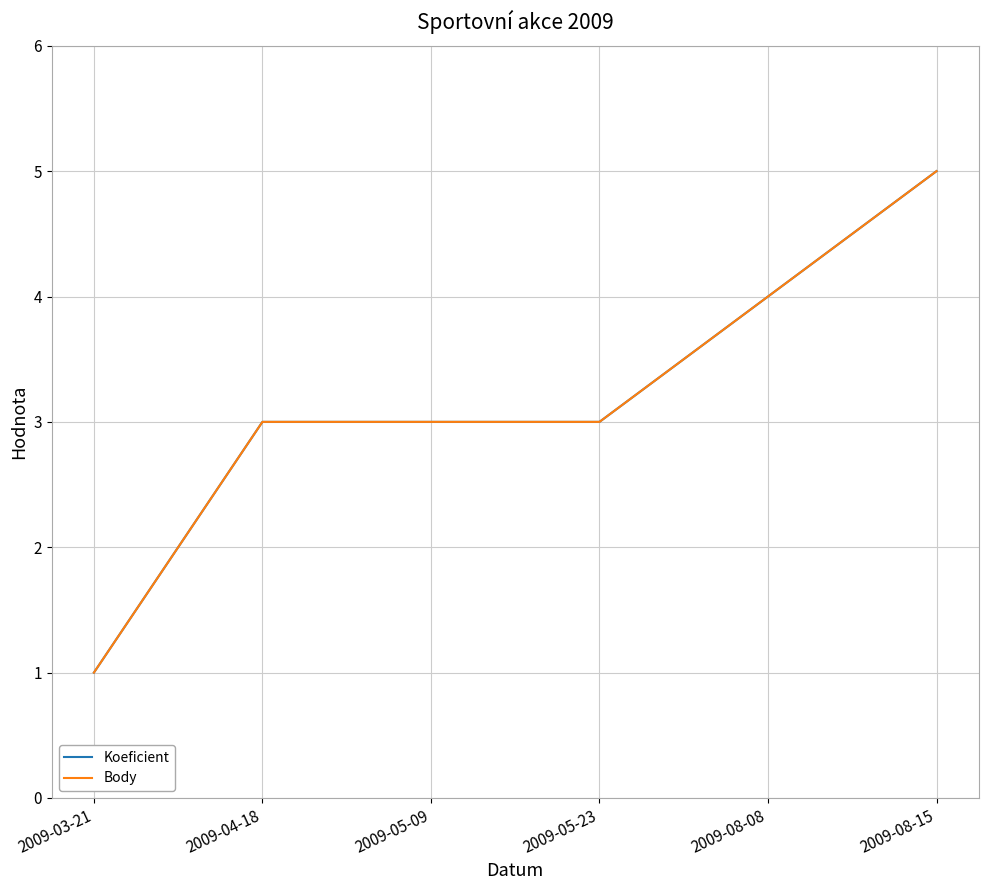

Which has a higher value, 2009-05-09 or 2009-04-18?

2009-05-09